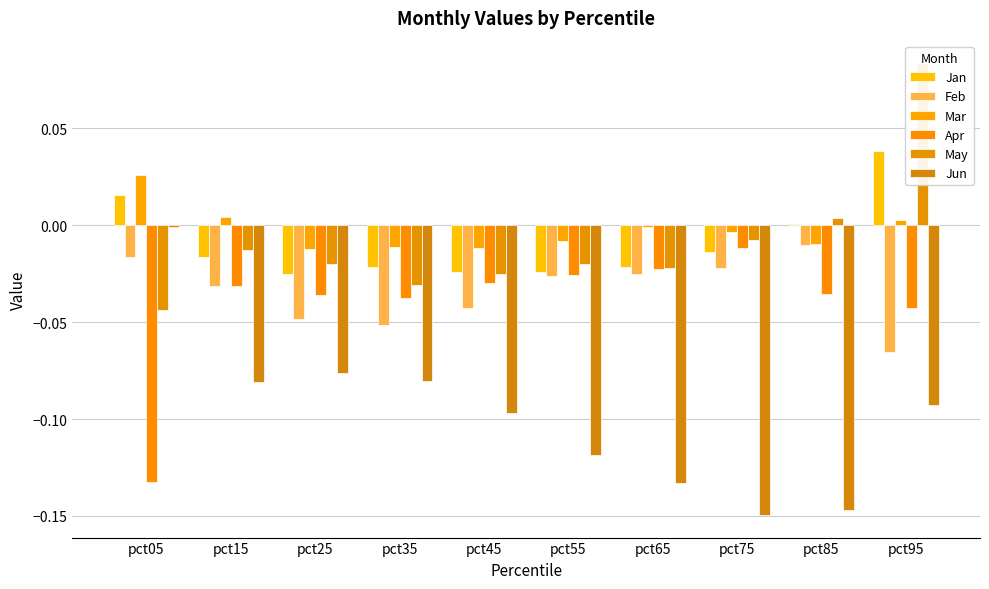

At which category is the sum across all series the highest?

pct95